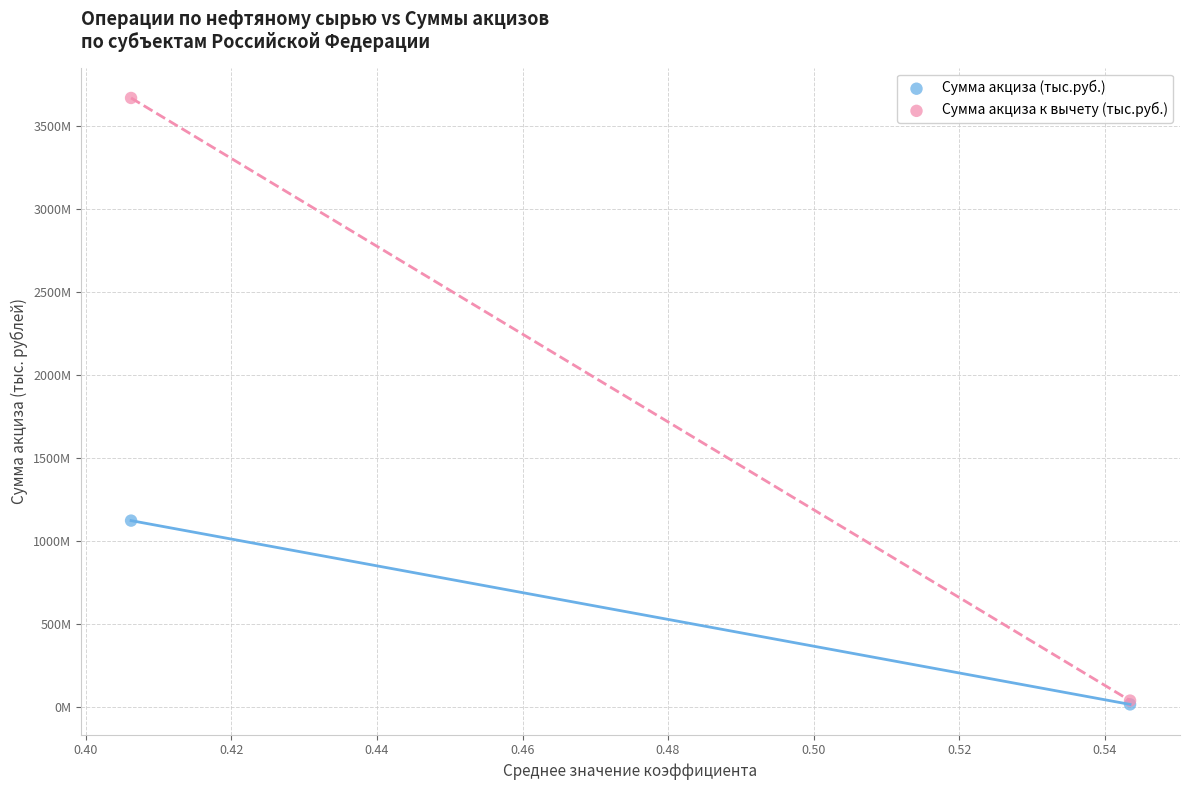

Which series has the largest Y range (max minus min)?

Сумма акциза к вычету (тыс.руб.)